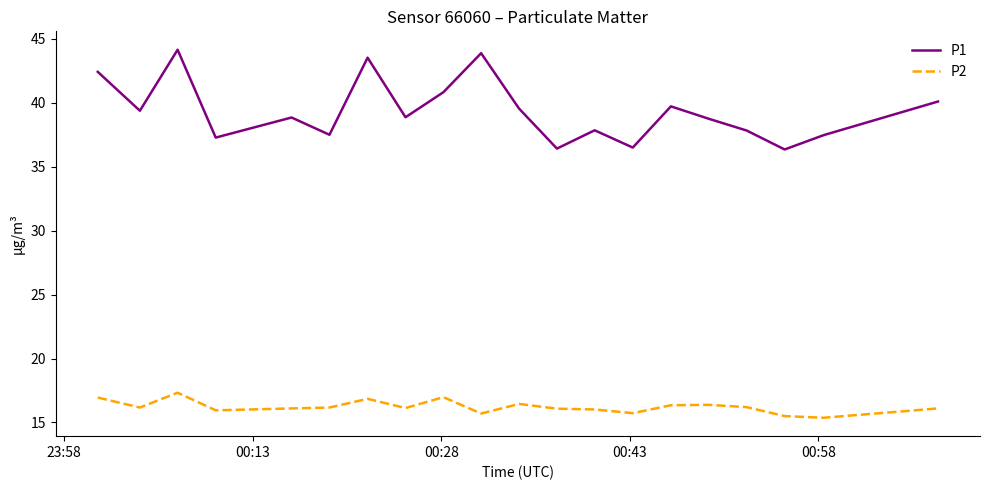

True or false: P2 and P1 cross at least once.

False